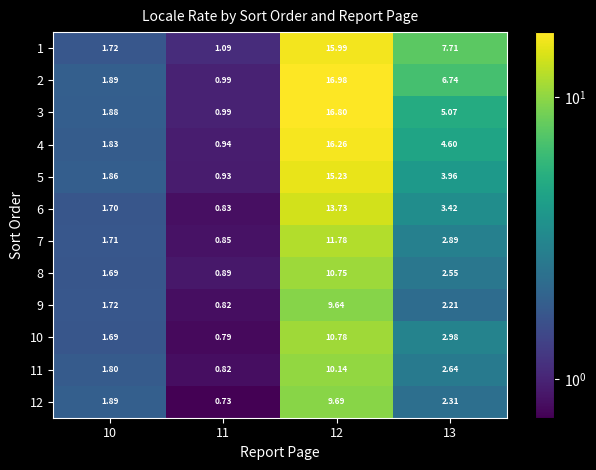

Is the value of 10 at 13 greater than the value of 2 at 11?

Yes